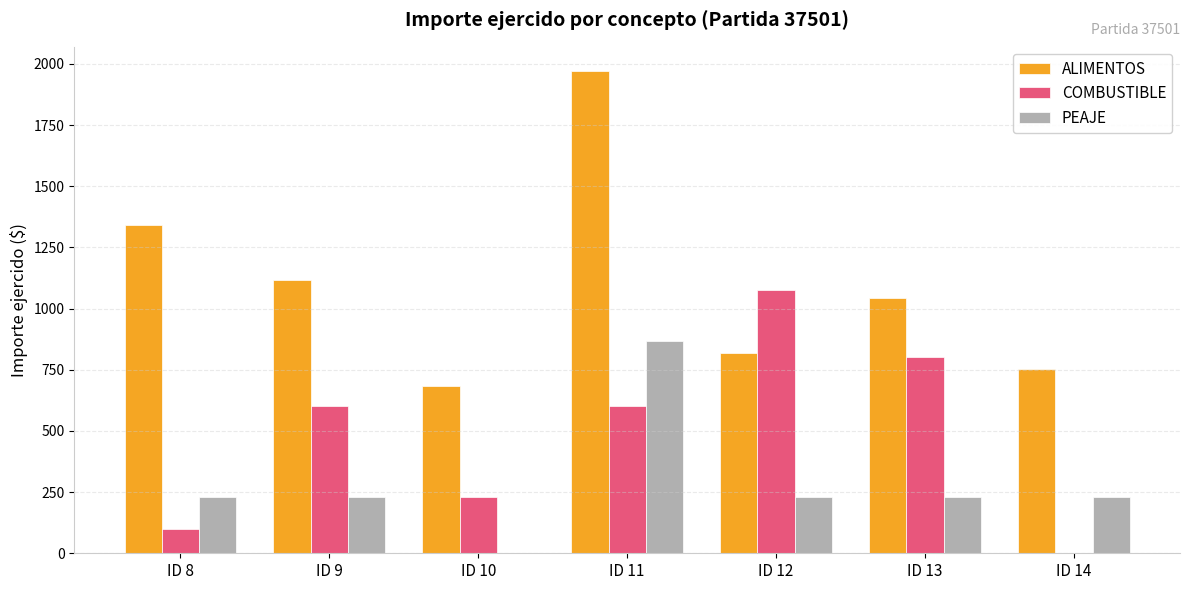

How many groups of bars are there?

7